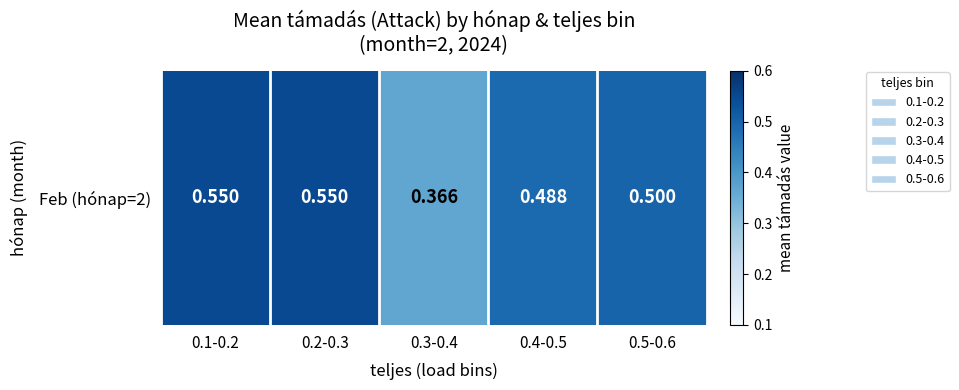

Where is the data nearest to the value 0?

0.3-0.4